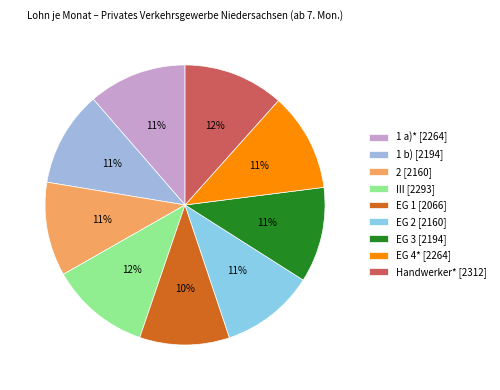

Count the number of slices in the pie.

9